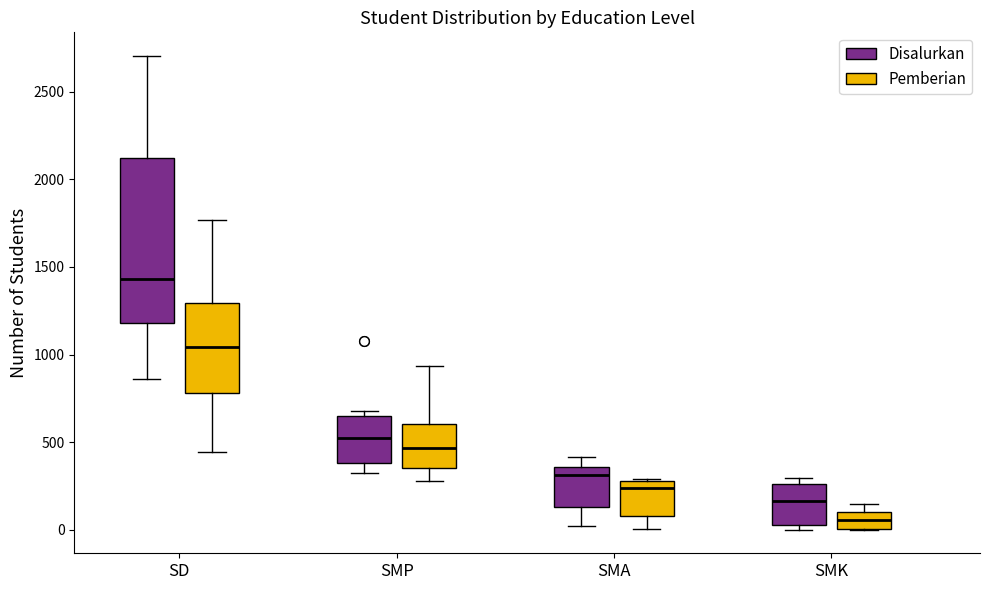

Where is the lower edge of the box for SMK (Pemberian) on the y-axis? The values are not printed on the chart, so give them approximately, as read against the axis.

0